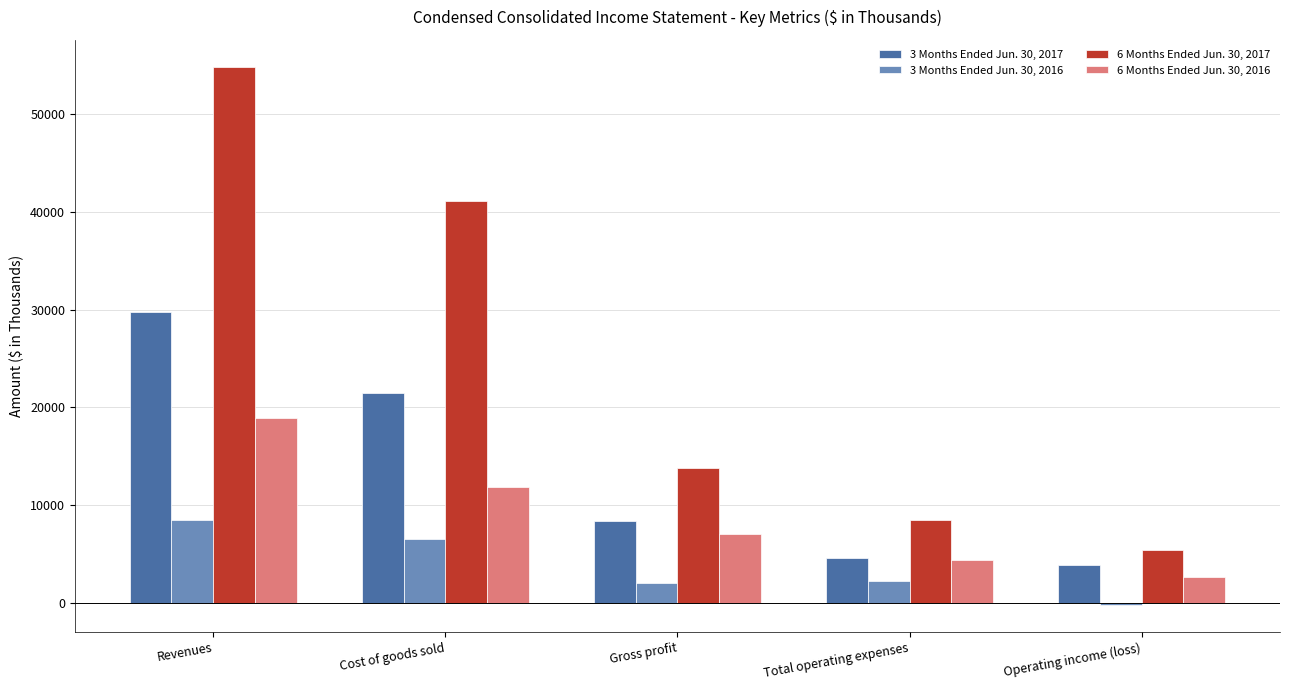

Which series changed the most between Cost of goods sold and Total operating expenses?

6 Months Ended Jun. 30, 2017